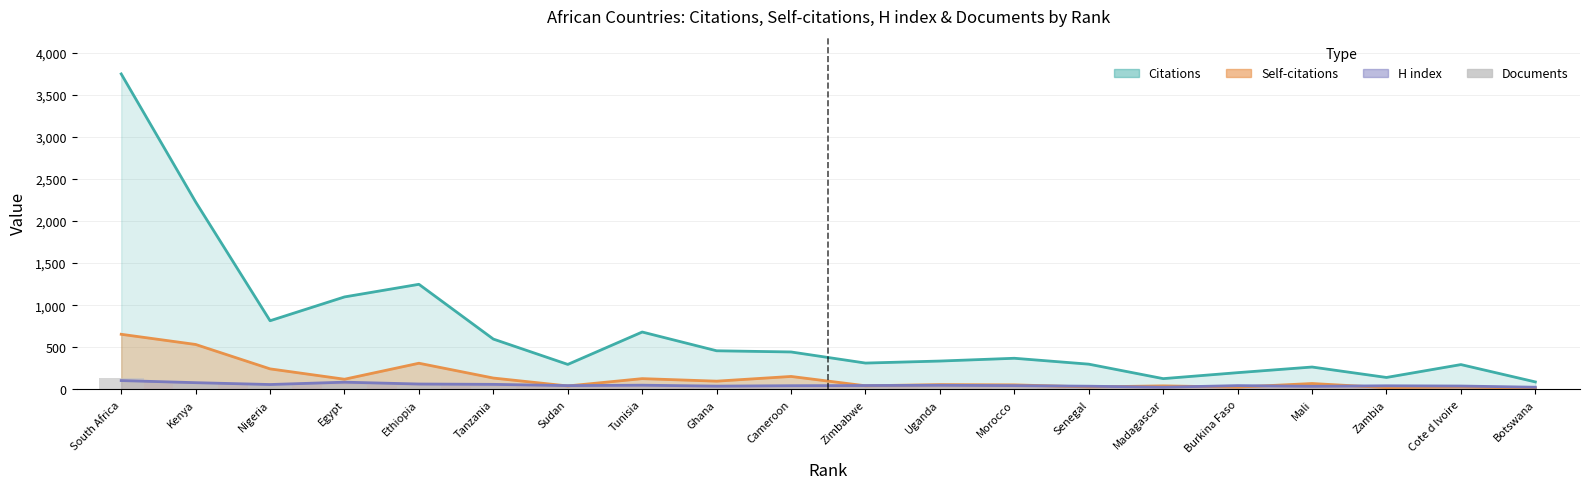

What is the smallest value displayed?

6